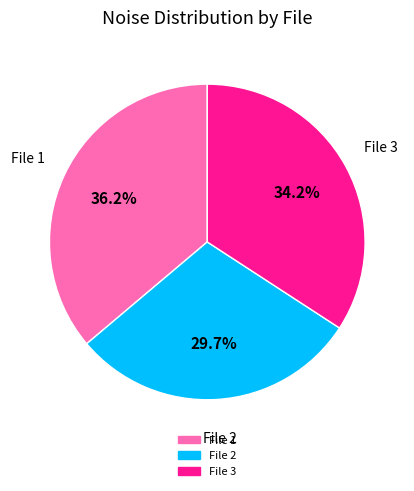

Is there a majority slice in this chart?

No